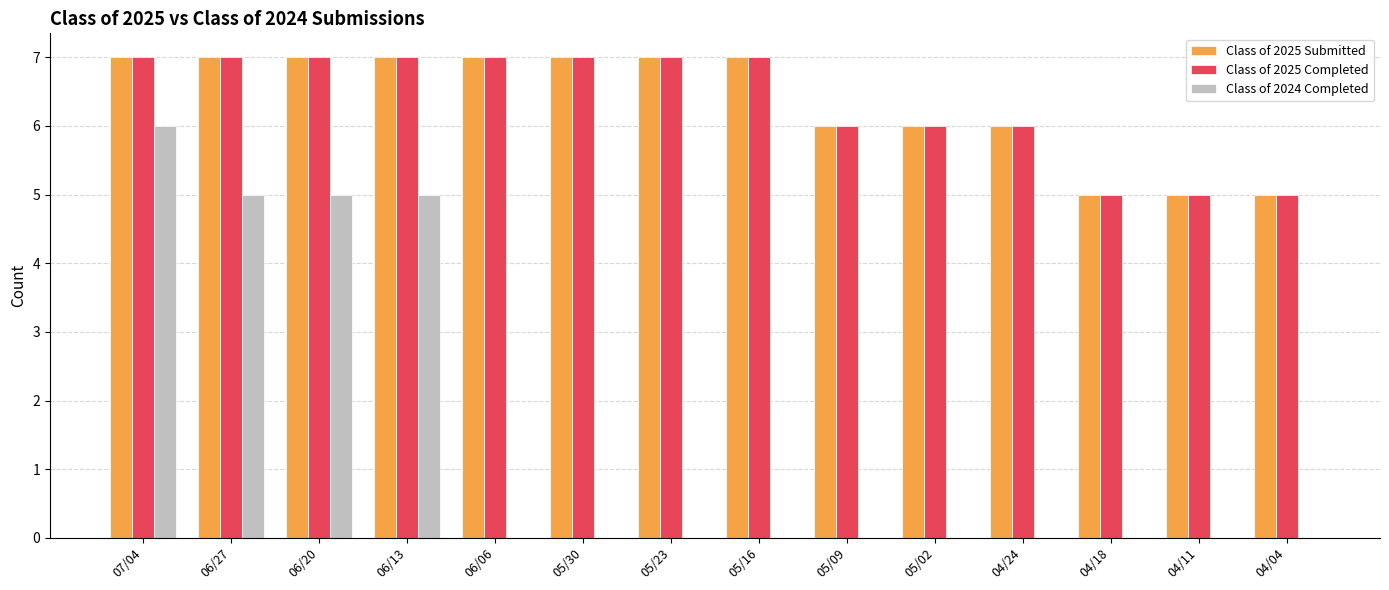

How many groups of bars are there?

14